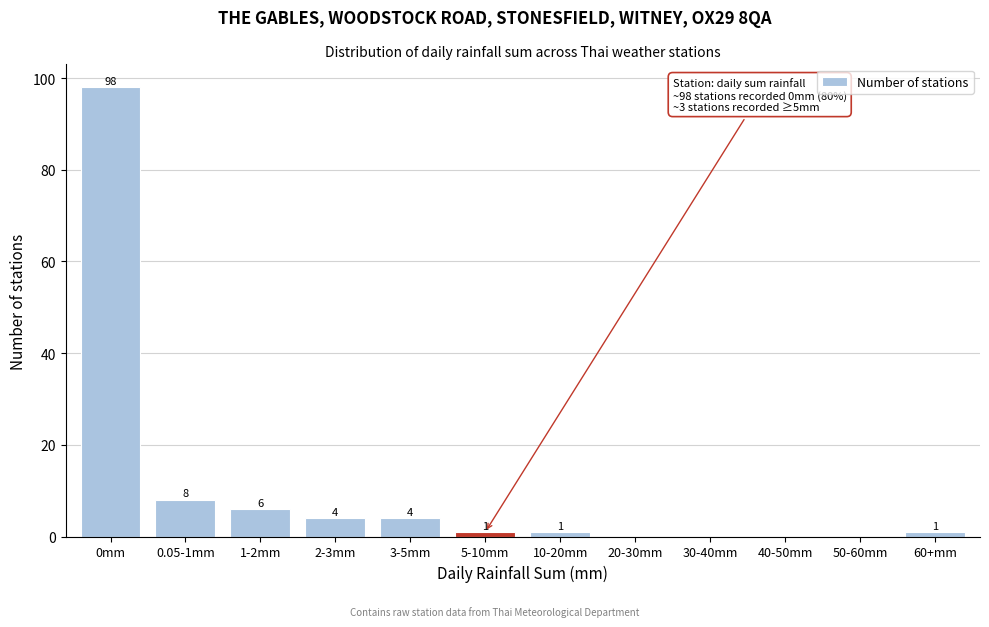

Reading left to right, transcribe all the data shown in this chart.

0mm=98	0.05-1mm=8	1-2mm=6	2-3mm=4	3-5mm=4	5-10mm=1	10-20mm=1	20-30mm=0	30-40mm=0	40-50mm=0	50-60mm=0	60+mm=1